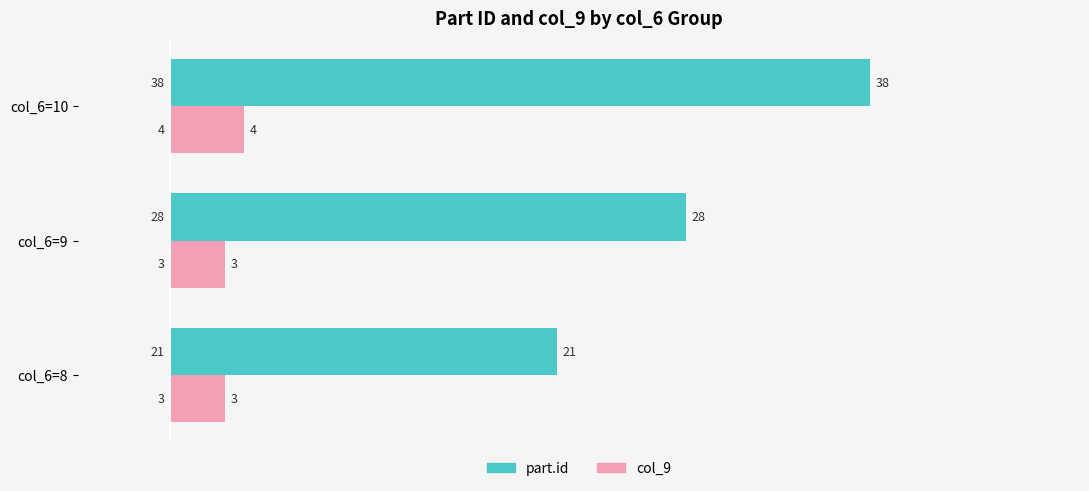

List the series in order of their overall mean, highest first.

part.id, col_9